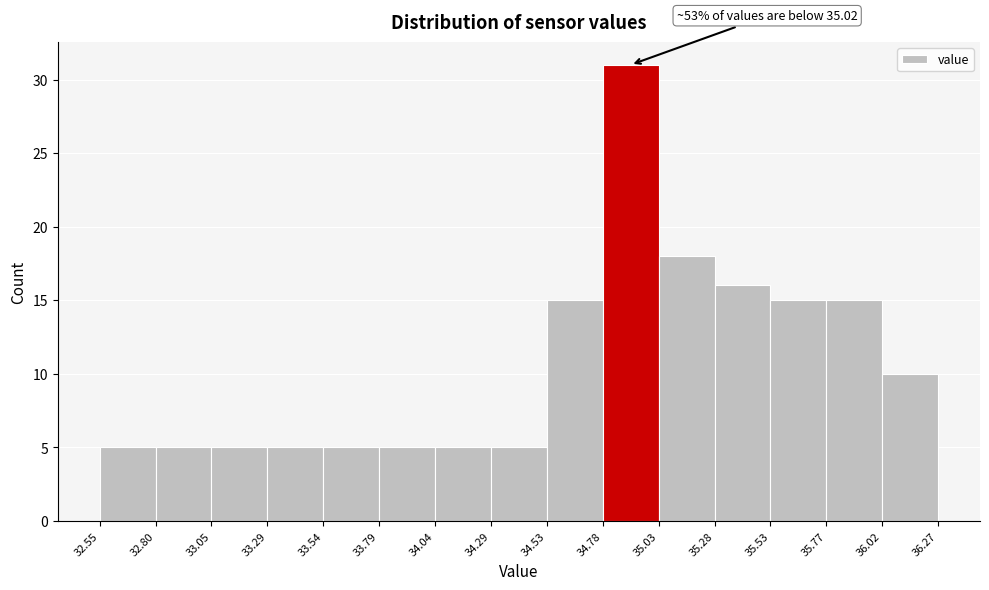

Over which range of the x-axis is the bar tallest?

34.78 to 35.03